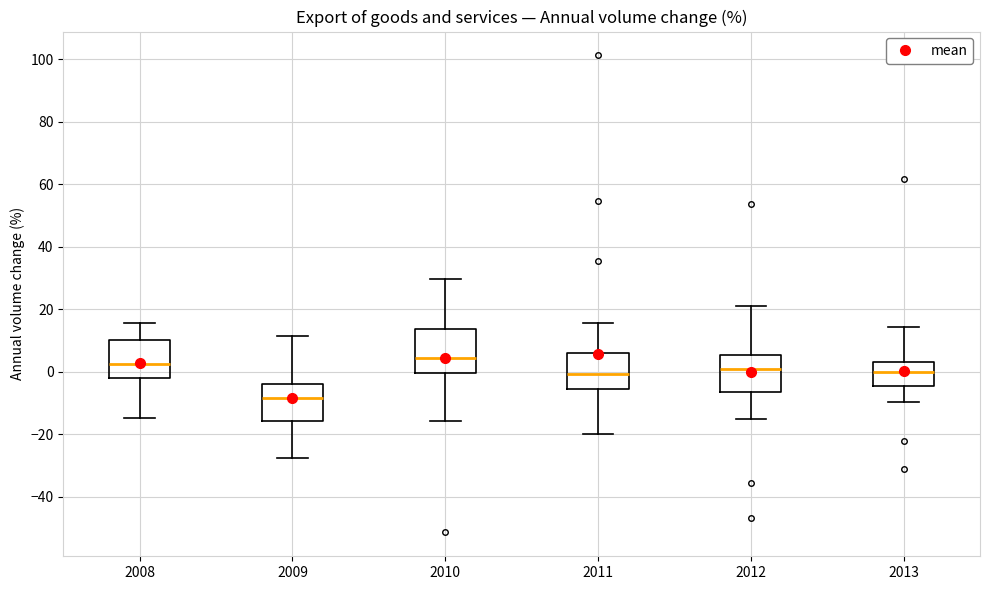

Which box is the tallest, from its lower edge to its upper edge?

2010